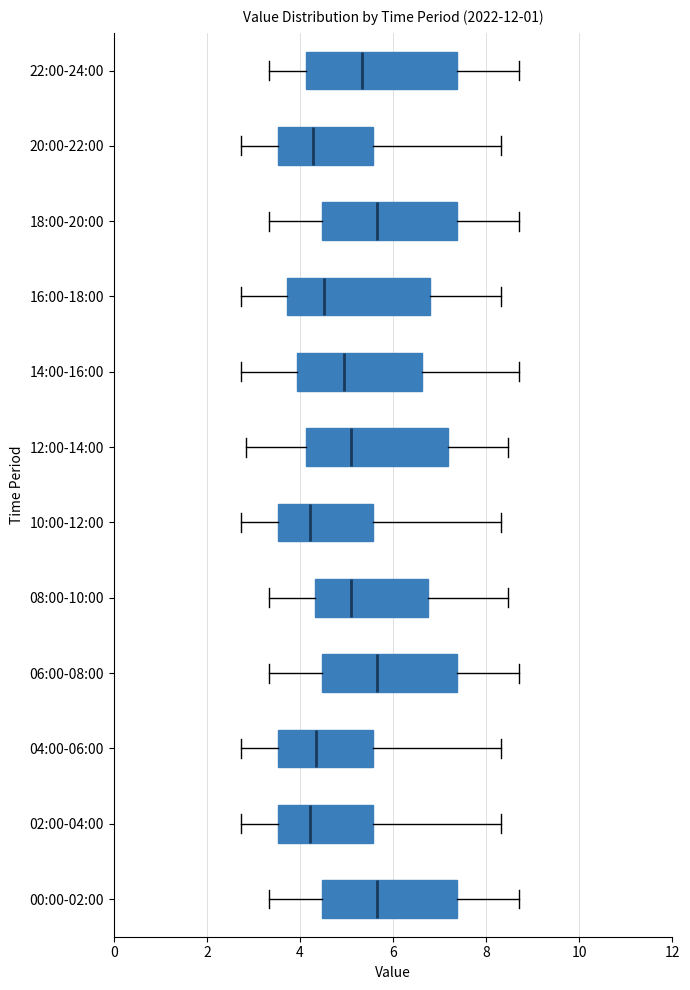

Reading bottom to top, read every box against the x-axis: the position of its median line, the range the box covers, and the ends of its whiskers. The values are not printed on the chart, so give them approximately, as read against the axis.

00:00-02:00: median 5.6, box 4.4 to 7.4, whiskers 3.4 to 8.8
02:00-04:00: median 4.2, box 3.6 to 5.6, whiskers 2.8 to 8.4
04:00-06:00: median 4.4, box 3.6 to 5.6, whiskers 2.8 to 8.4
06:00-08:00: median 5.6, box 4.4 to 7.4, whiskers 3.4 to 8.8
08:00-10:00: median 5.2, box 4.4 to 6.8, whiskers 3.4 to 8.4
10:00-12:00: median 4.2, box 3.6 to 5.6, whiskers 2.8 to 8.4
12:00-14:00: median 5.0, box 4.2 to 7.2, whiskers 2.8 to 8.4
14:00-16:00: median 5.0, box 4.0 to 6.6, whiskers 2.8 to 8.8
16:00-18:00: median 4.6, box 3.8 to 6.8, whiskers 2.8 to 8.4
18:00-20:00: median 5.6, box 4.4 to 7.4, whiskers 3.4 to 8.8
20:00-22:00: median 4.2, box 3.6 to 5.6, whiskers 2.8 to 8.4
22:00-24:00: median 5.4, box 4.2 to 7.4, whiskers 3.4 to 8.8